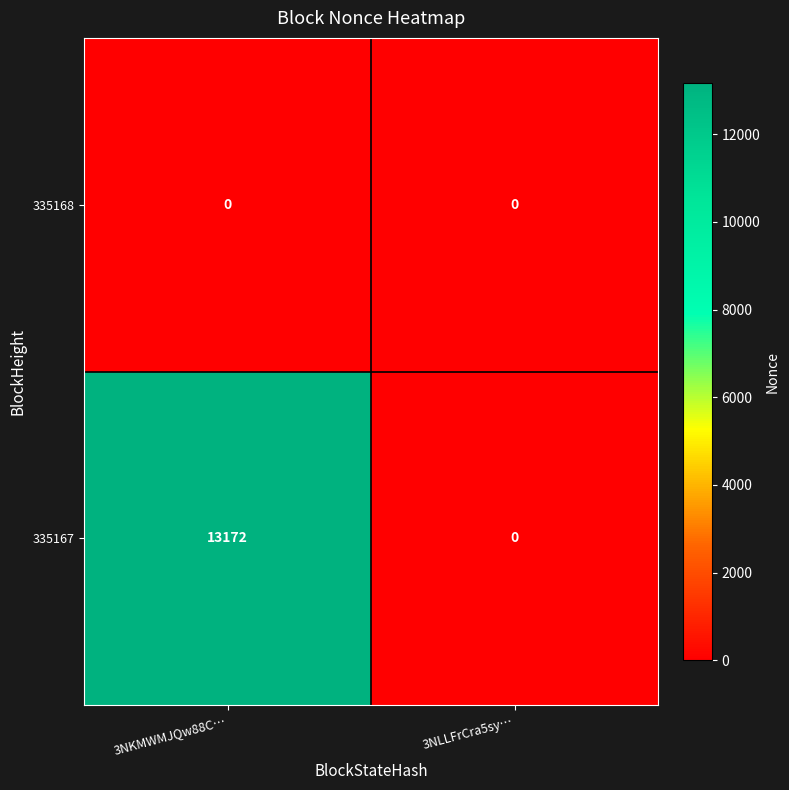

What is the maximum value for 335167?

13172